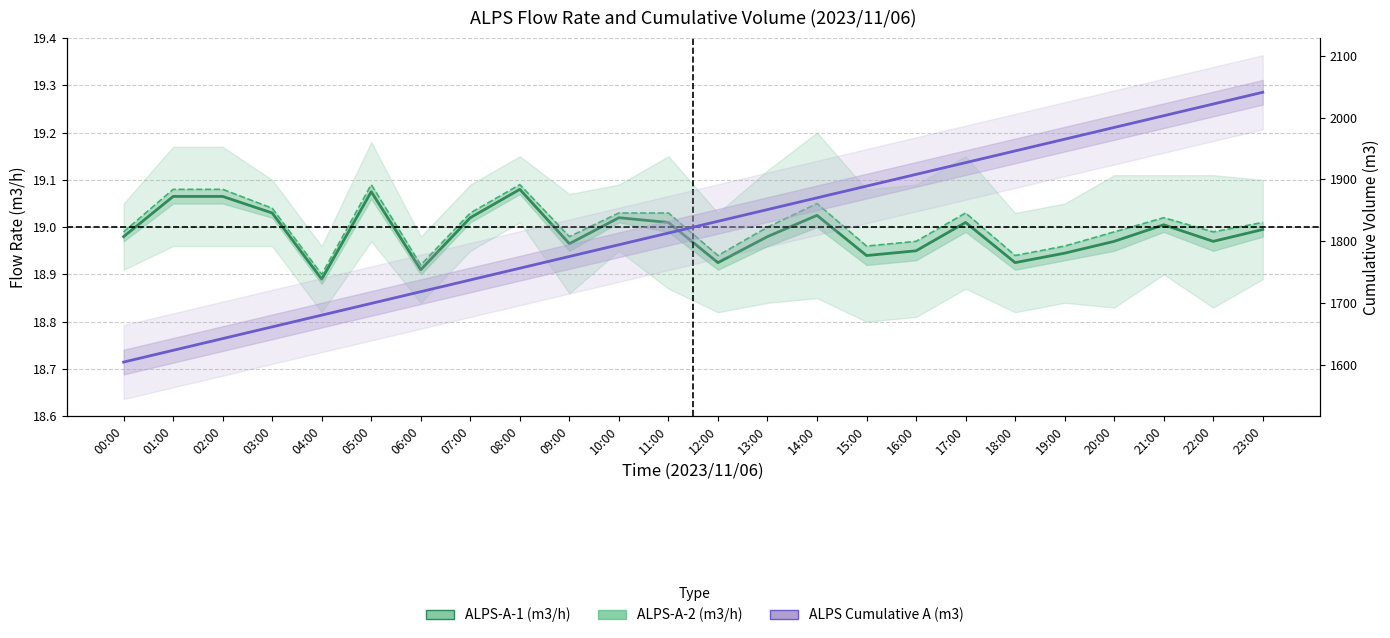

What is the average value of the ALPS-A-1 (m3/h) series?

19.0